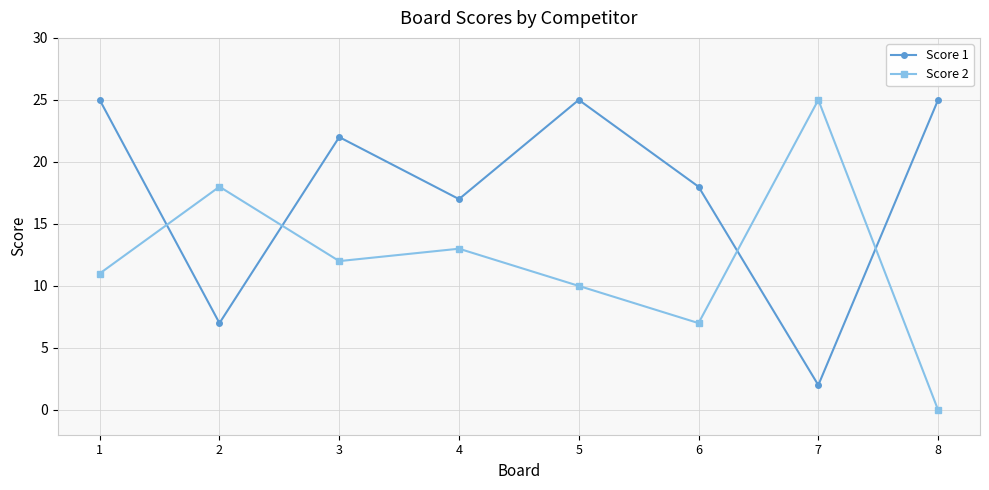

What is the total value across all series at 7?

27